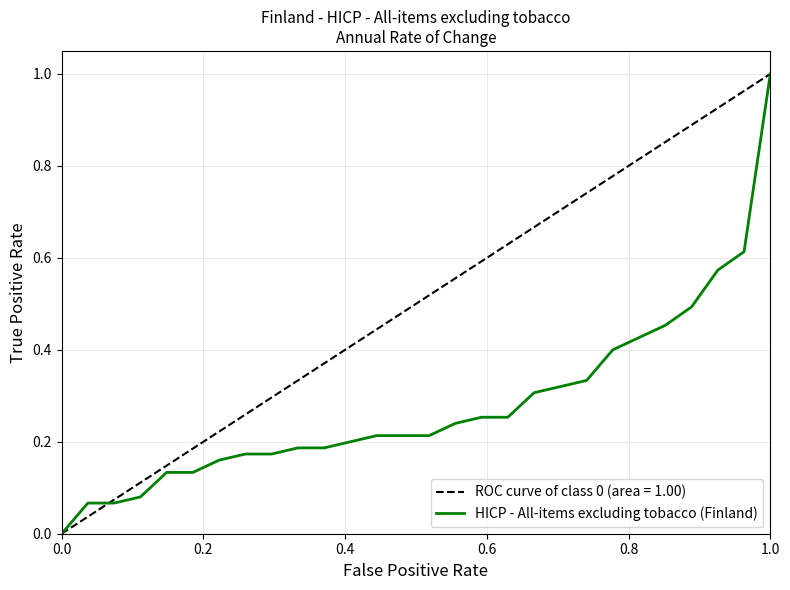

How many positive values are there?

27